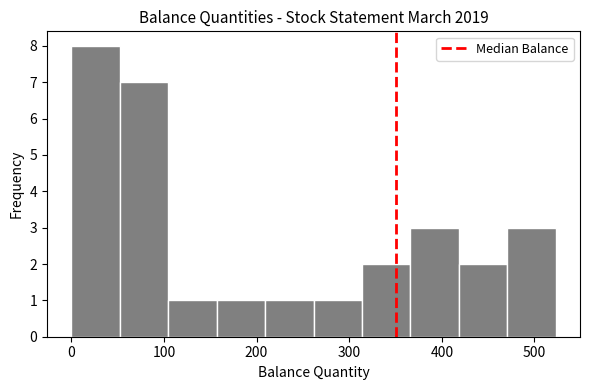

Reading left to right, list every bar in this chart as the range it spans on the x-axis followed by its height. Neither the bar edges nor the heights are printed on the chart, so give them approximately, as read against the axes.

0 to 50: 8
50 to 100: 7
100 to 160: 1
160 to 210: 1
210 to 260: 1
260 to 310: 1
310 to 370: 2
370 to 420: 3
420 to 470: 2
470 to 520: 3